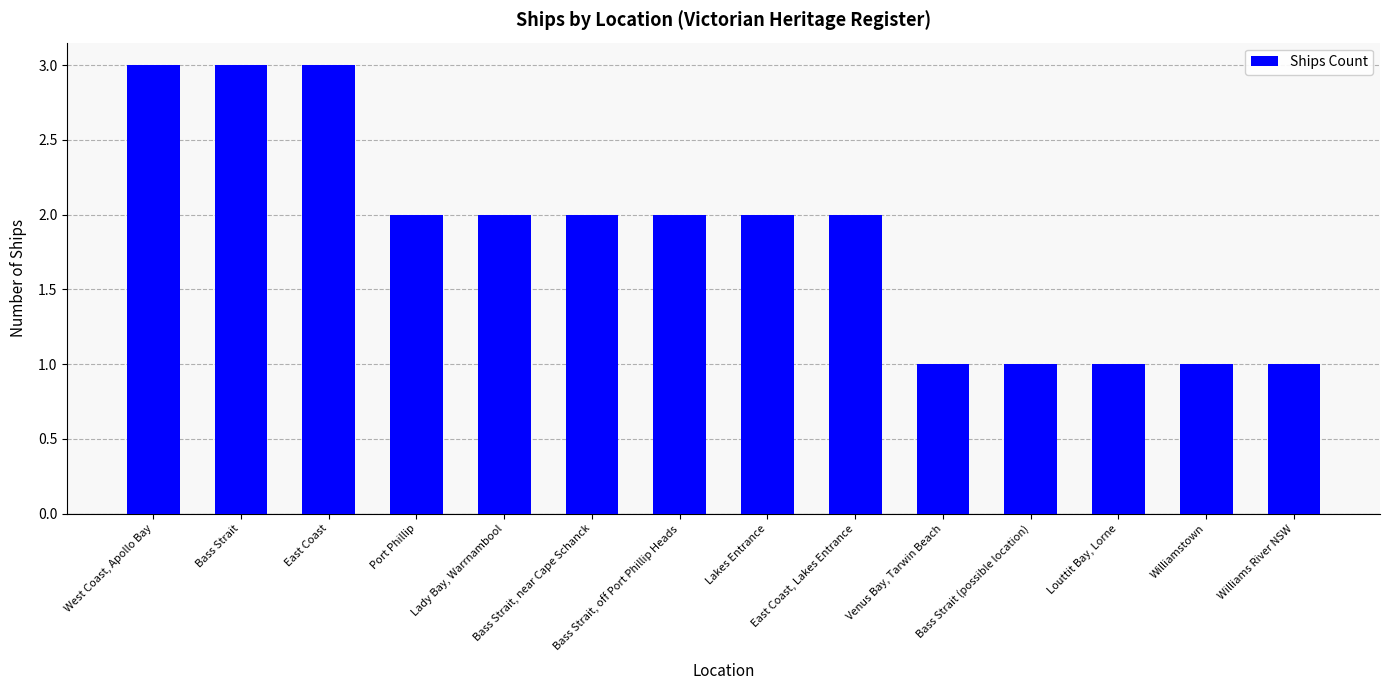

What is the ratio of the value at Bass Strait, off Port Phillip Heads to the value at Lady Bay, Warrnambool?

1.0